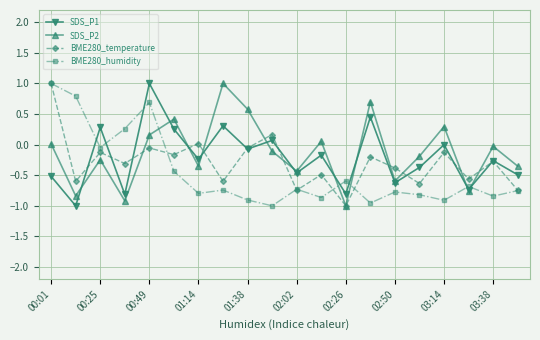

How many lines are shown in the chart?

4